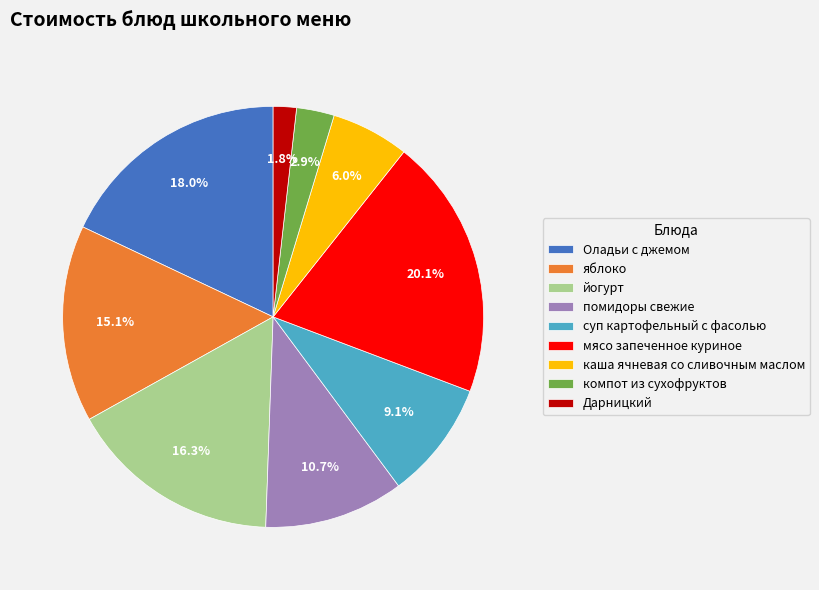

To the nearest percent, what percentage of the pie is Оладьи с джемом?

18%